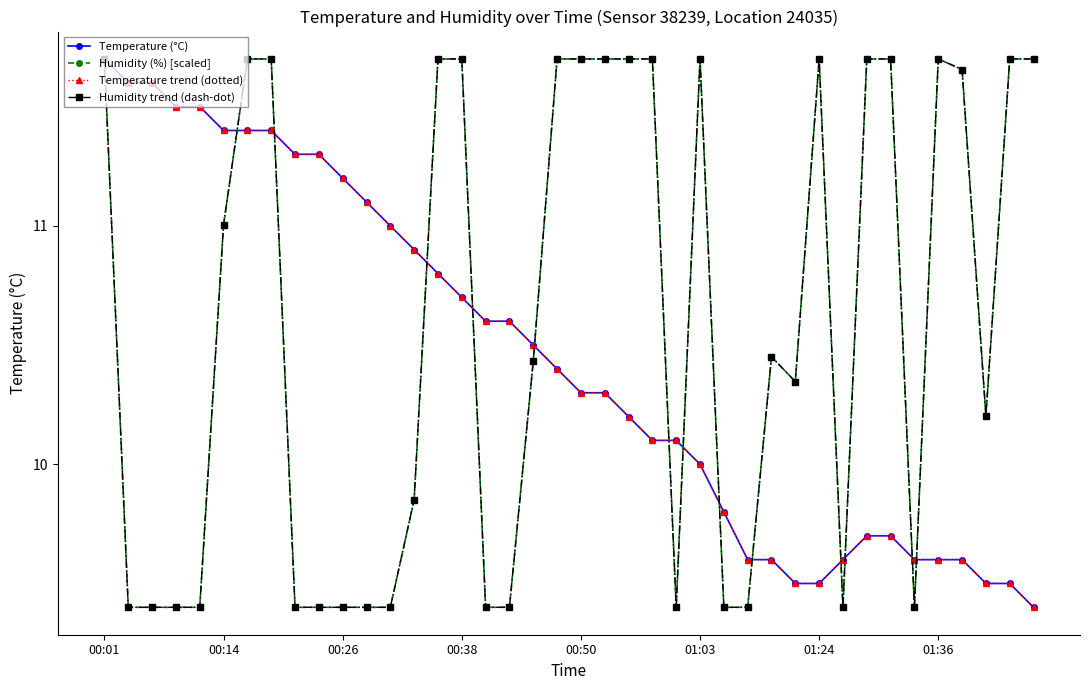

True or false: Temperature (°C) has more than 1 interior local peaks.

False